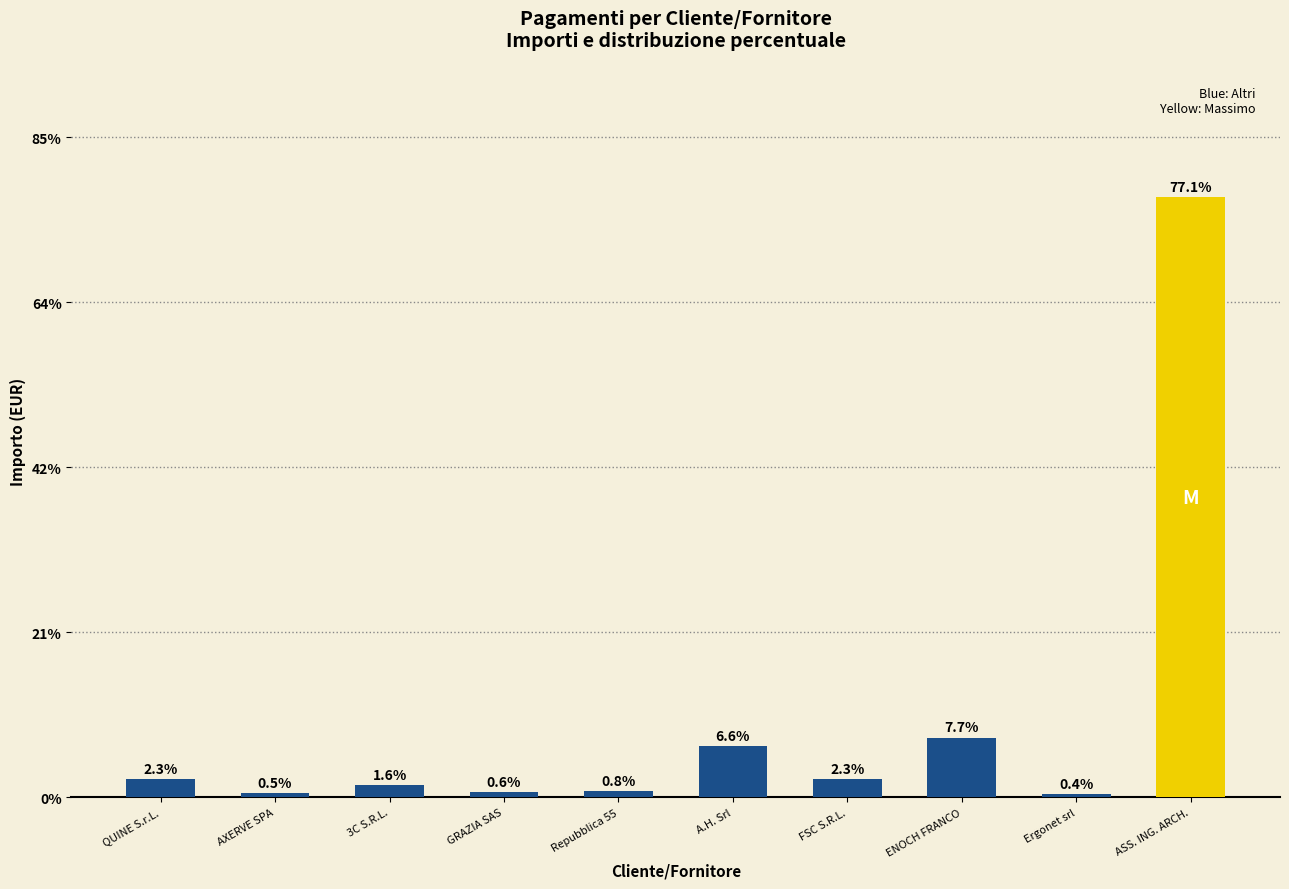

Which label corresponds to the smallest value in the chart?

Ergonet srl